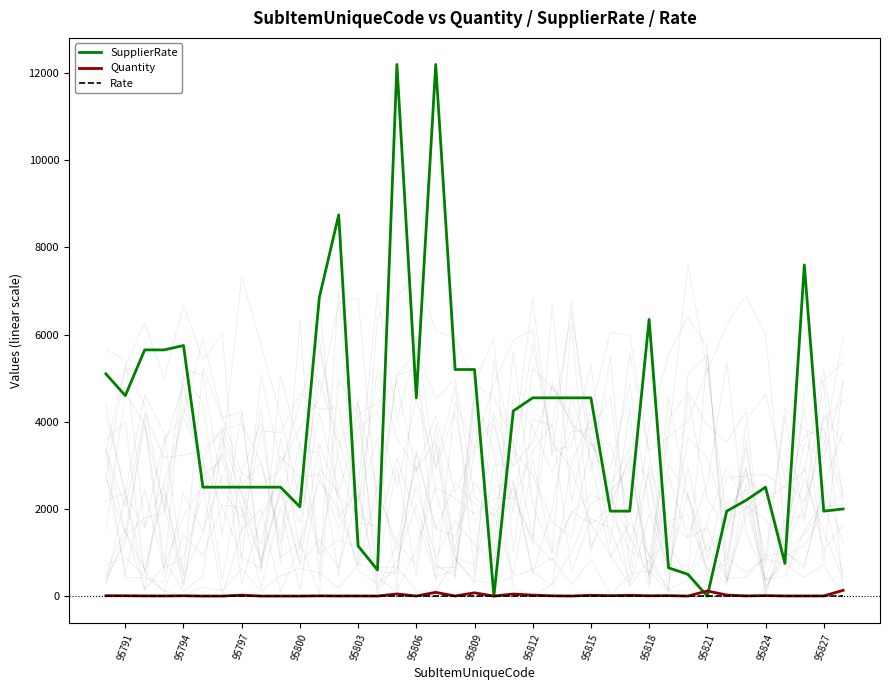

The SupplierRate series shows 1536.2 at 95818. True or false?

False